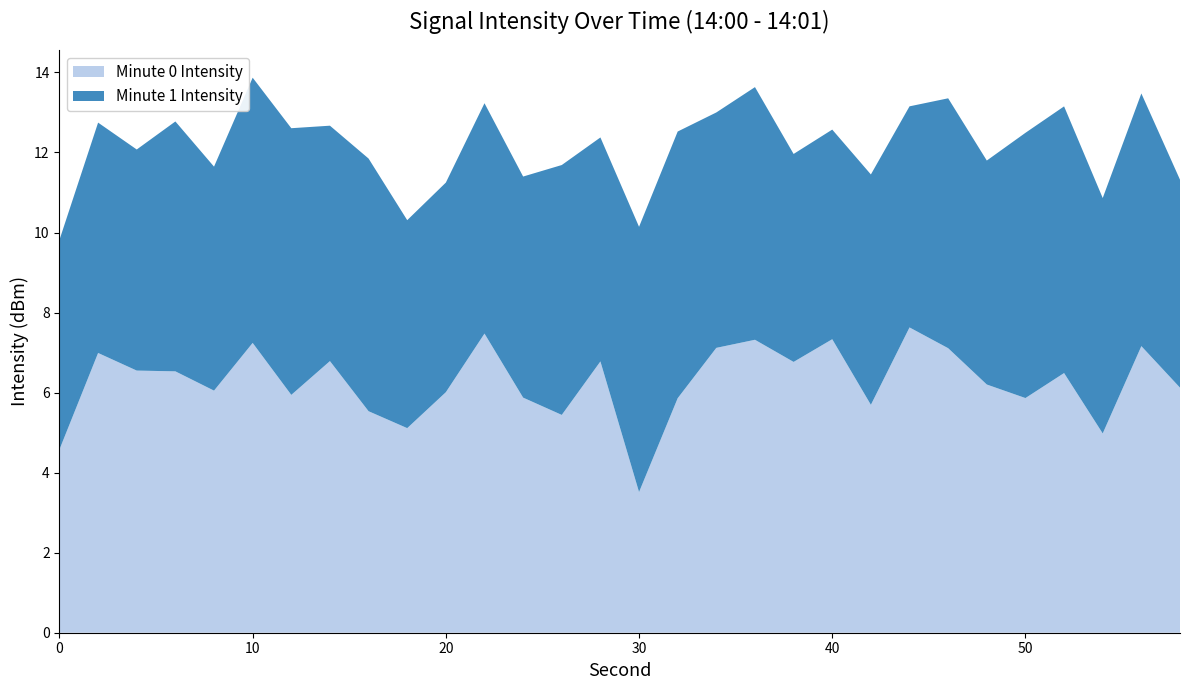

True or false: Minute 0 Intensity has a value of 3.5 at 50.

False